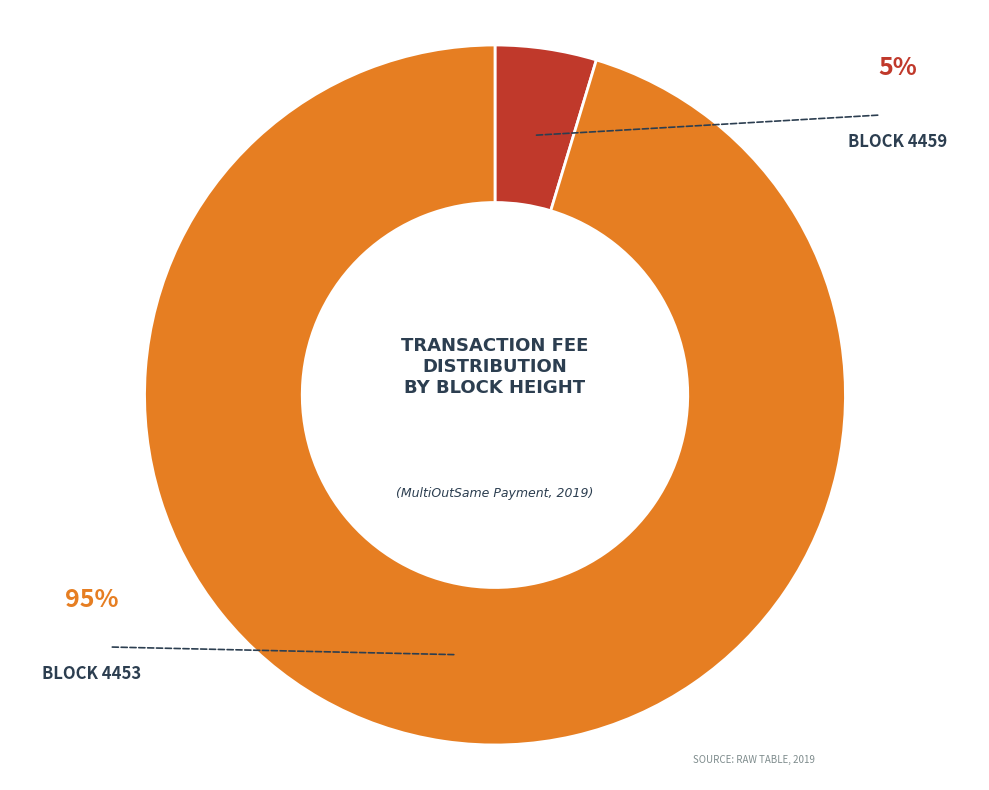

To the nearest percent, what is the average slice percentage?

50%